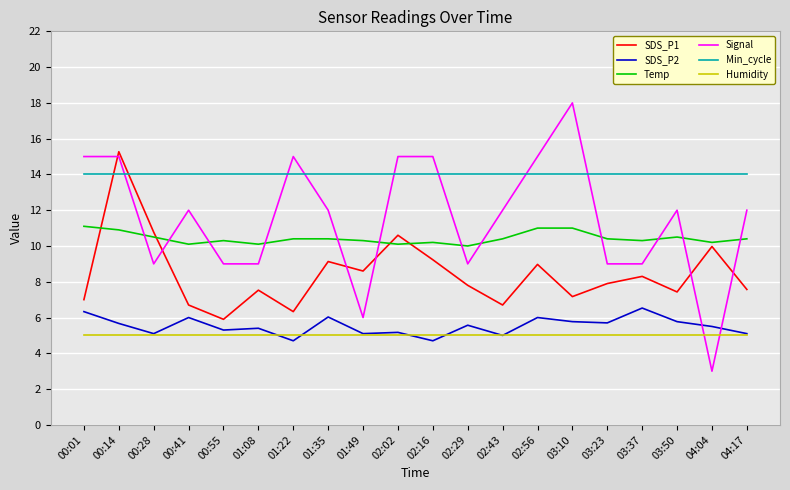

True or false: Temp and SDS_P2 cross at least once.

False